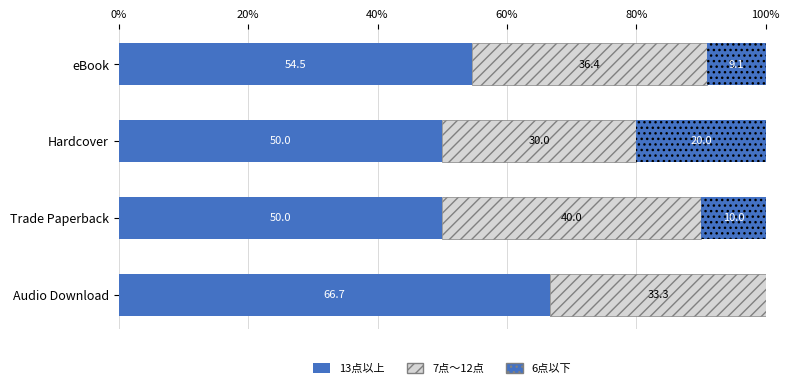

How many data points does each series have?

4